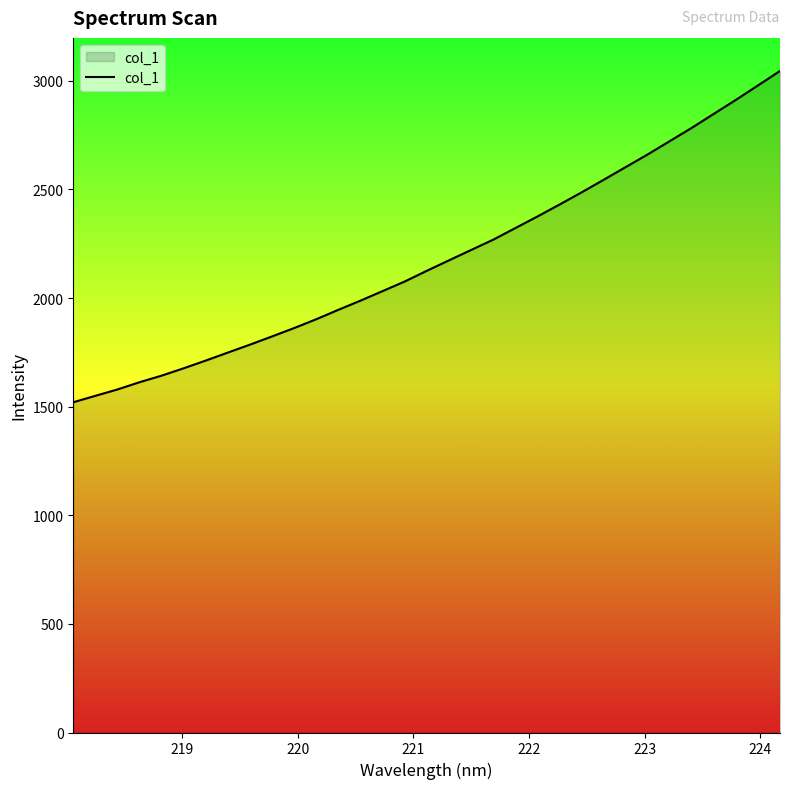

What is the minimum value shown in the chart?

1520.4